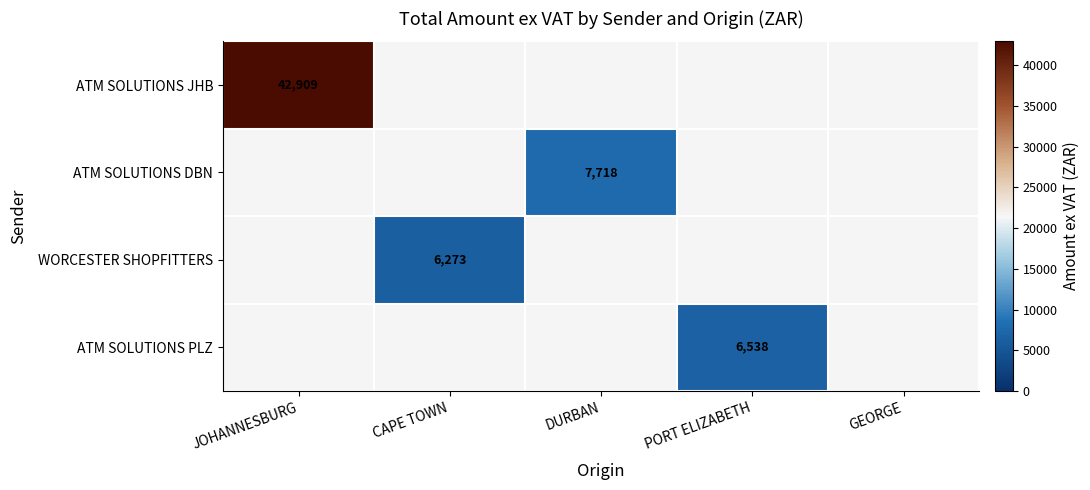

Count the number of categories in the chart.

5